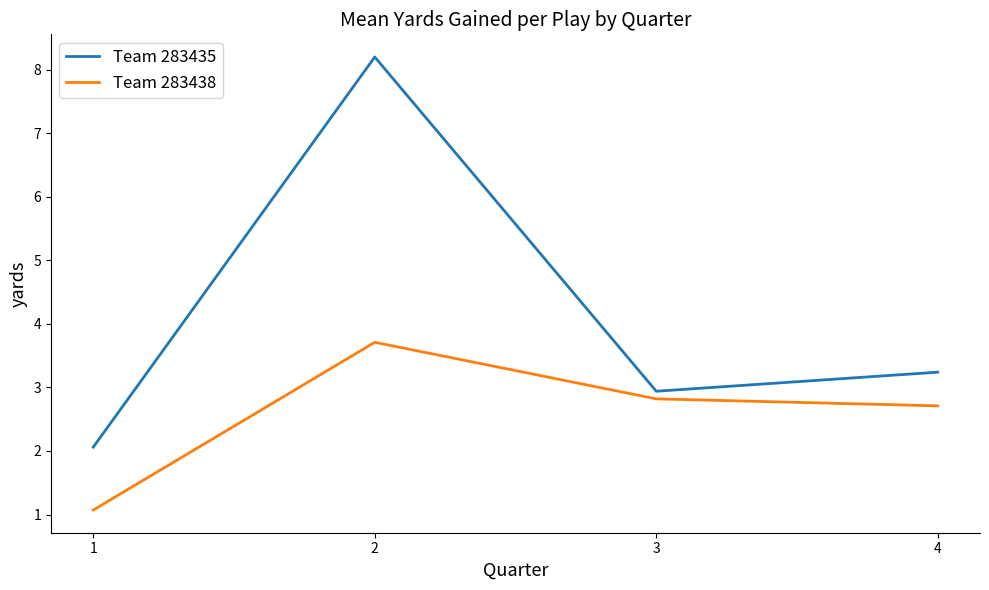

Rank the series at 3 from highest to lowest value.

Team 283435, Team 283438